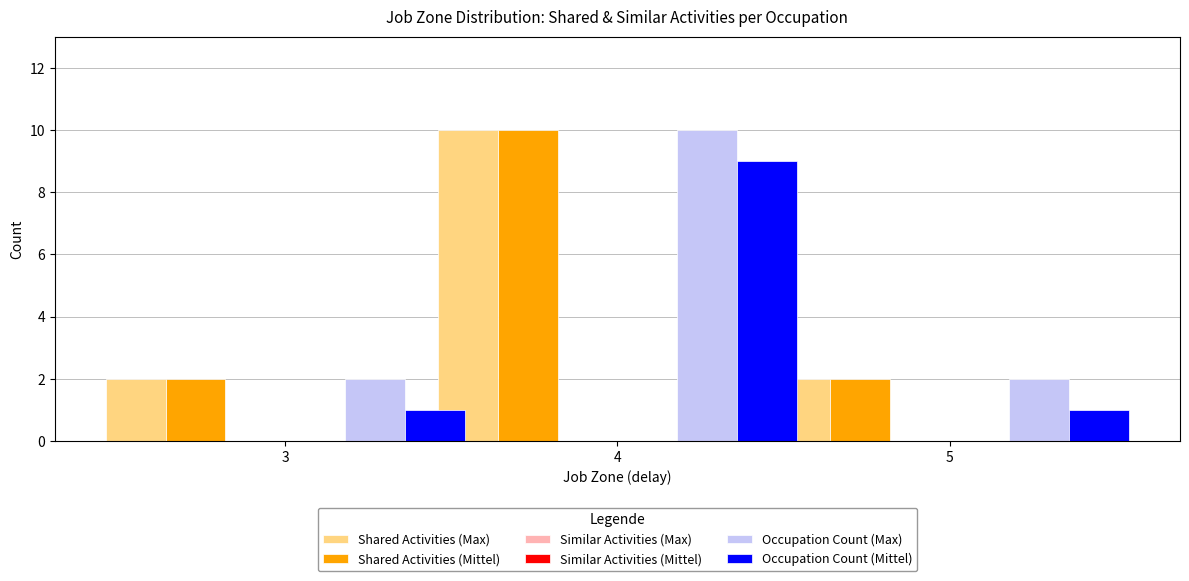

At 3, list the series in order from largest to smallest.

Shared Activities (Max), Shared Activities (Mittel), Occupation Count (Max), Occupation Count (Mittel), Similar Activities (Max), Similar Activities (Mittel)